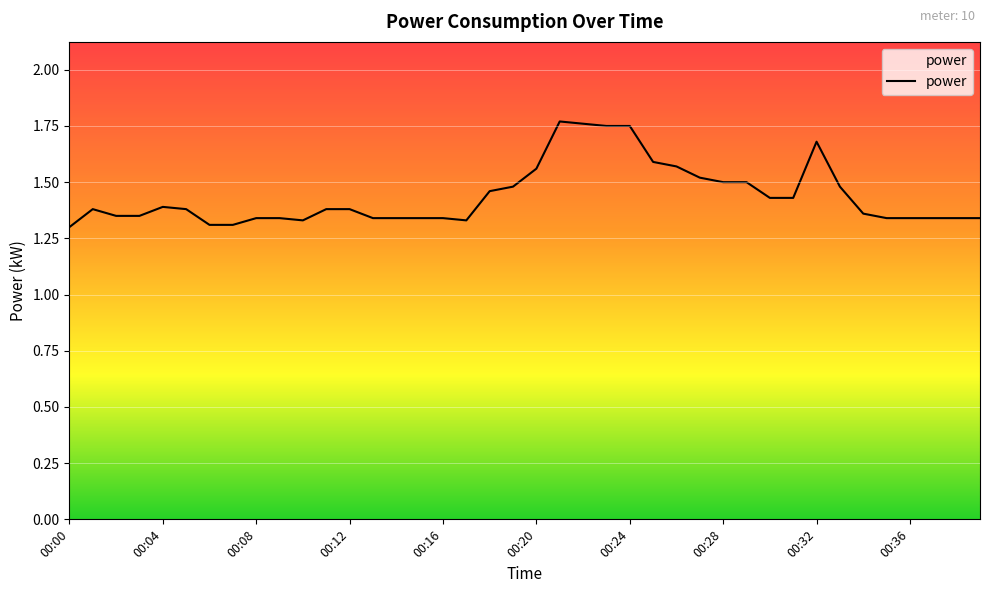

What is the difference between the maximum and minimum values?

0.5